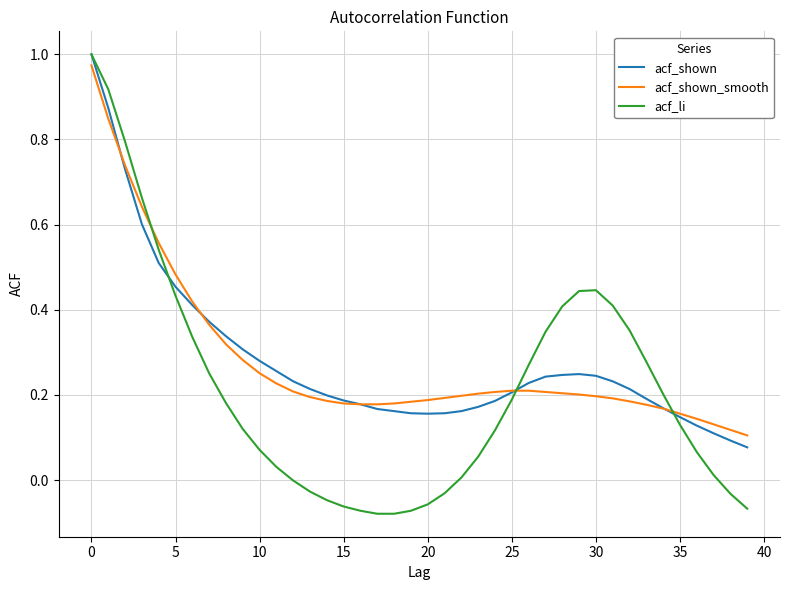

Which series has the largest range (max minus min)?

acf_li